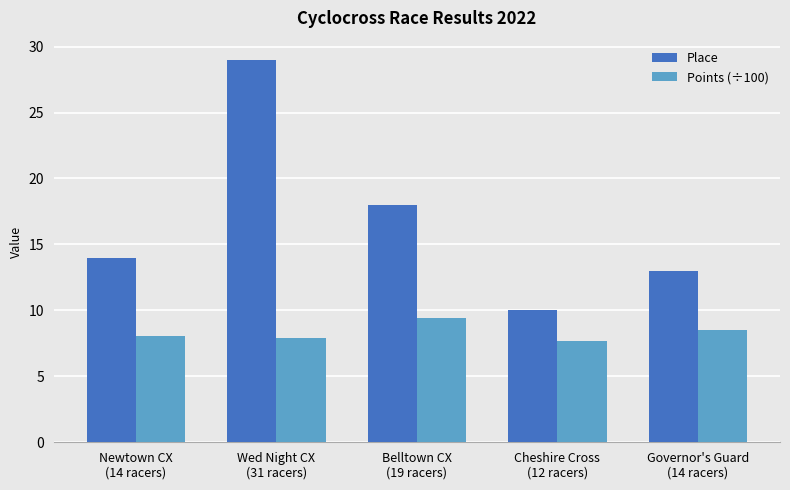

Which series has the largest total across all categories?

Place